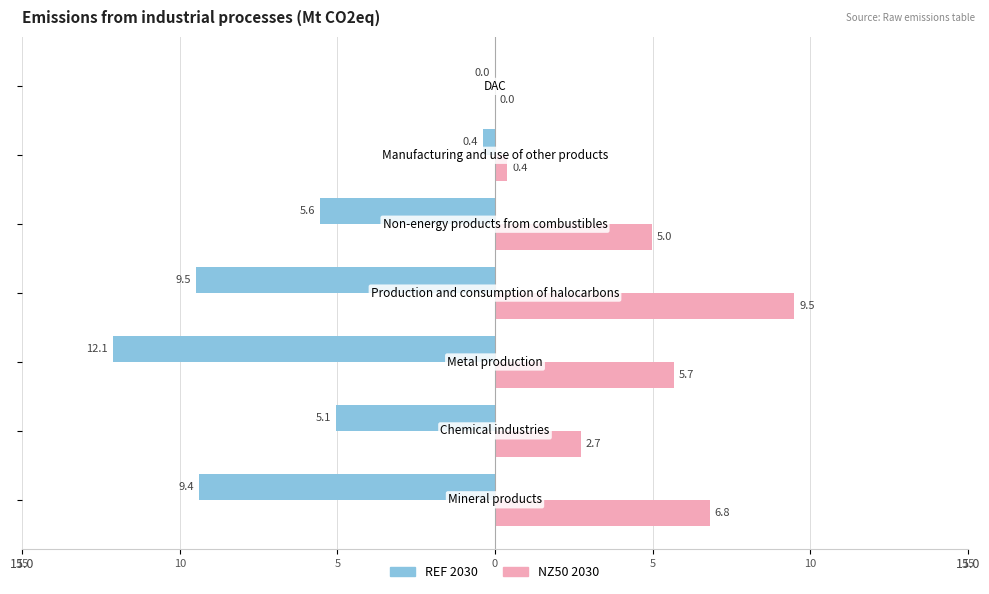

Reading left to right, what are all the values shown in this chart?

REF 2030: 15=-9.4	10=-5.1	5=-12.1	0=-9.5	5=-5.6	10=-0.4	15=0.0
NZ50 2030: 15=6.8	10=2.7	5=5.7	0=9.5	5=5.0	10=0.4	15=0.0